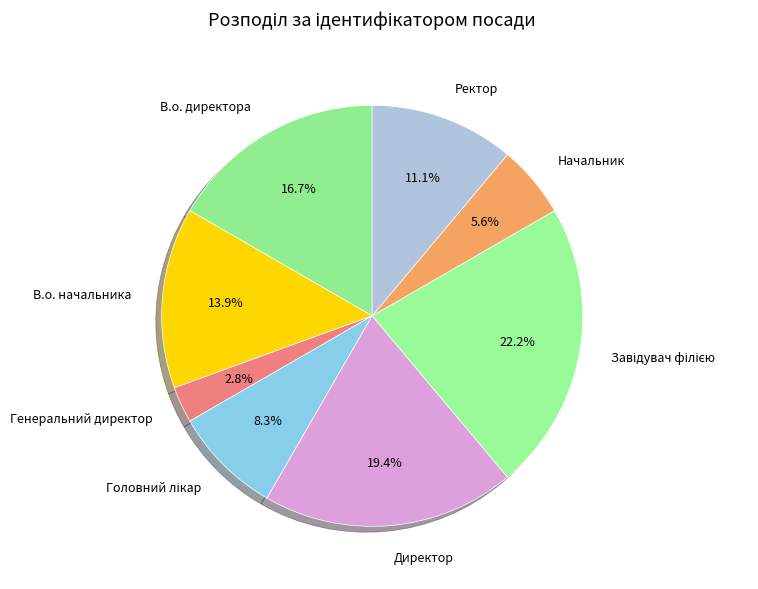

Is Директор the majority of the pie?

No